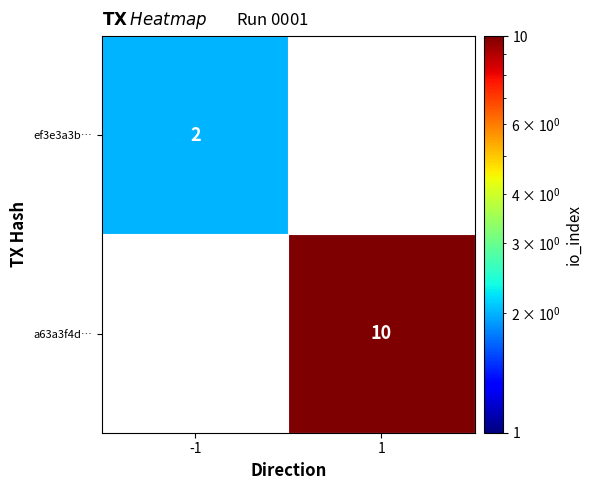

The value of ef3e3a3b… at -1 is 2. True or false?

True